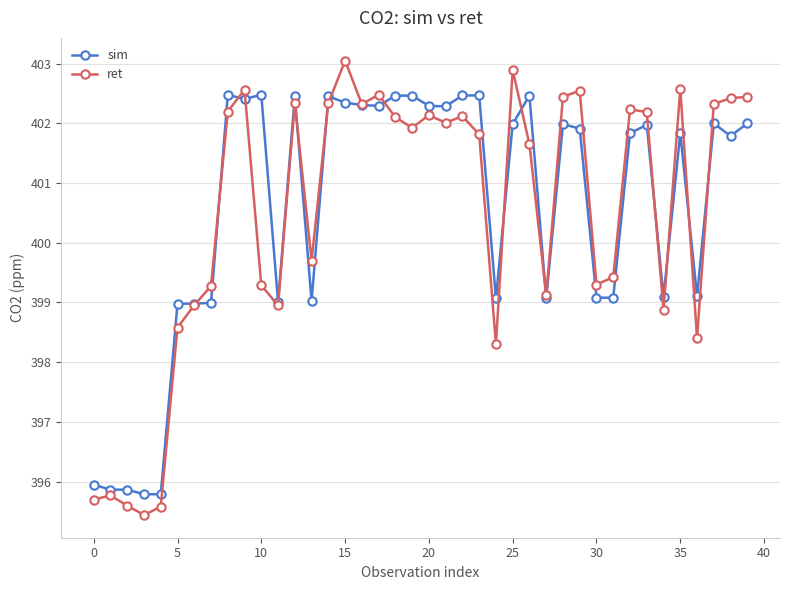

What is the value of the ret point at the 39th from the left?

402.4